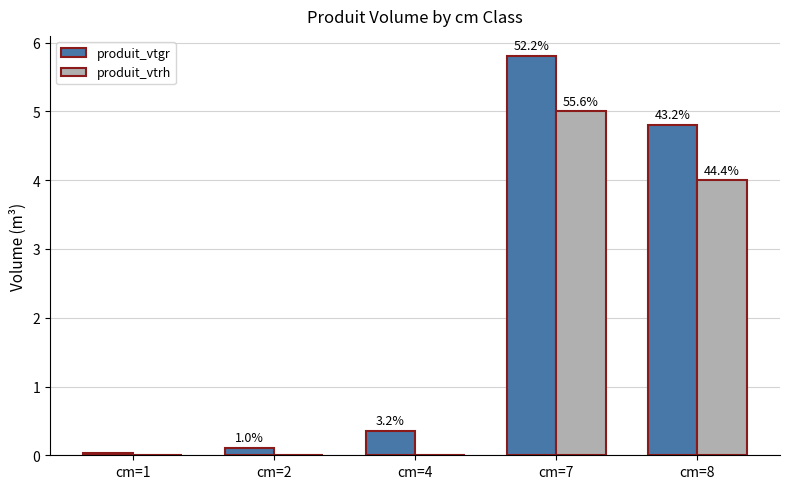

Reading left to right, list all the values displayed in this chart.

produit_vtgr: cm=1=0.0	cm=2=0.1	cm=4=0.4	cm=7=5.8	cm=8=4.8
produit_vtrh: cm=1=0.0	cm=2=0.0	cm=4=0.0	cm=7=5.0	cm=8=4.0